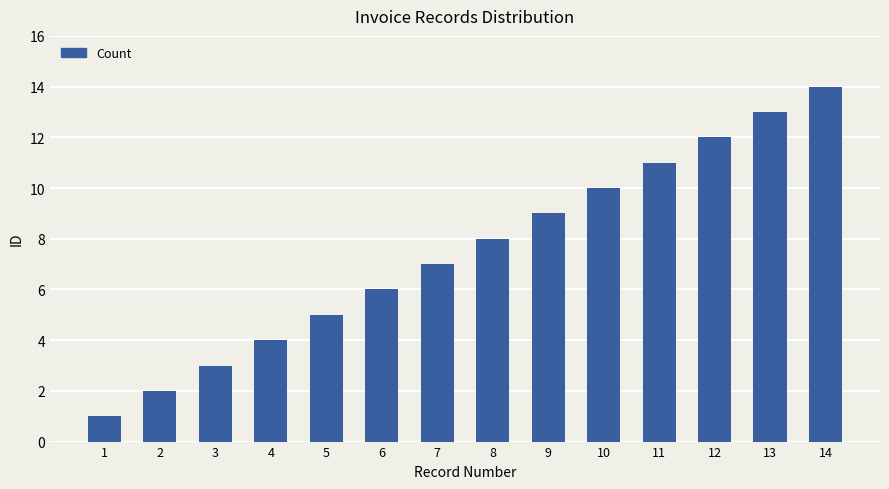

What is the value of the 7th bar from the left?

7